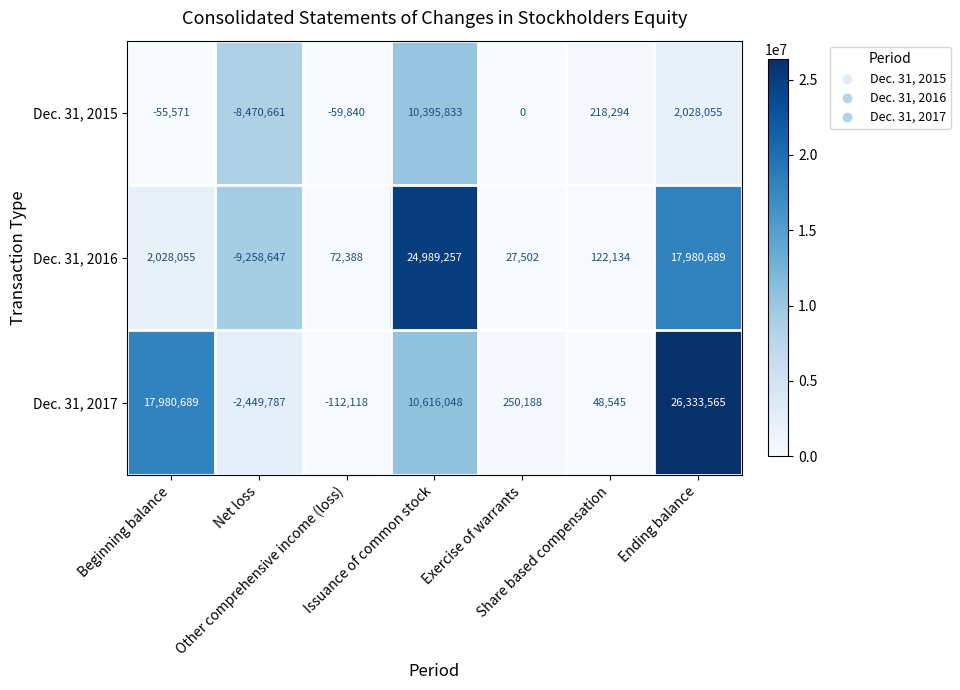

Which series has the widest spread of values?

Dec. 31, 2016